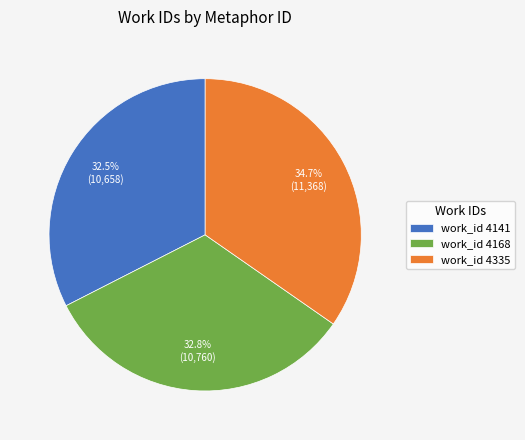

How many segments does this pie chart have?

3